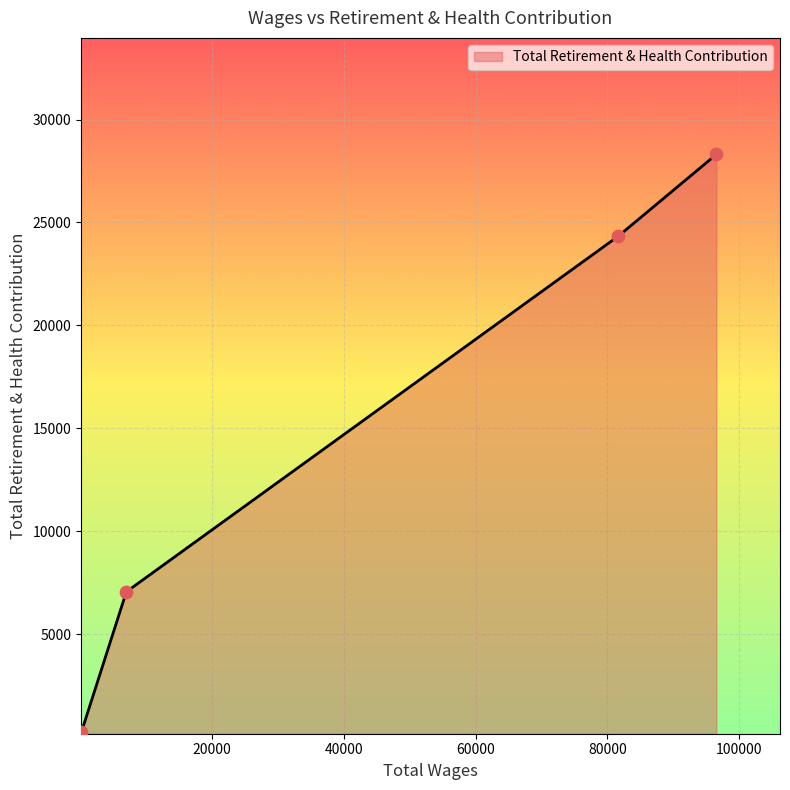

What is the greatest value displayed?

28305